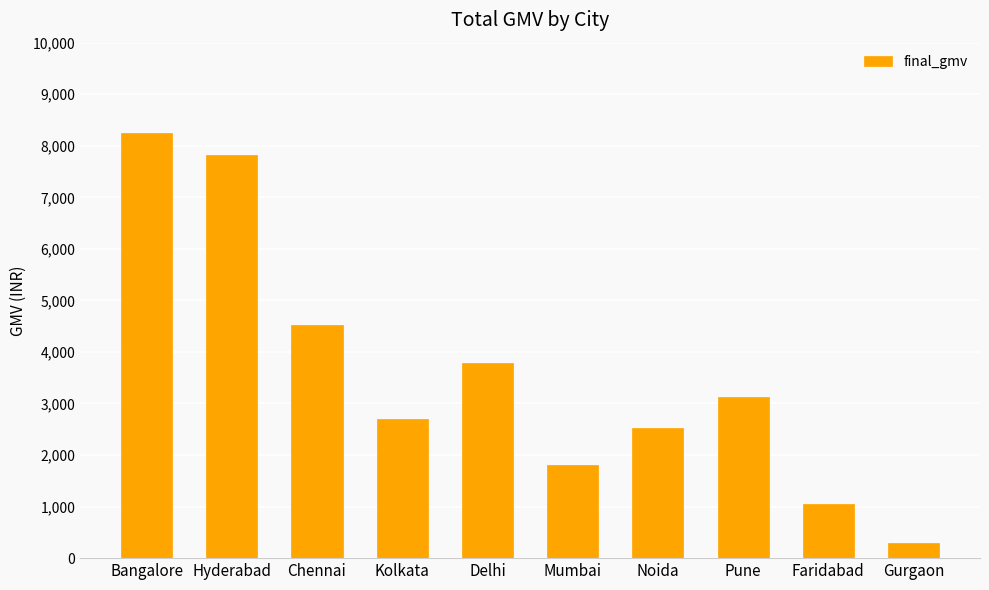

At which category does the chart reach its peak across all series?

Bangalore